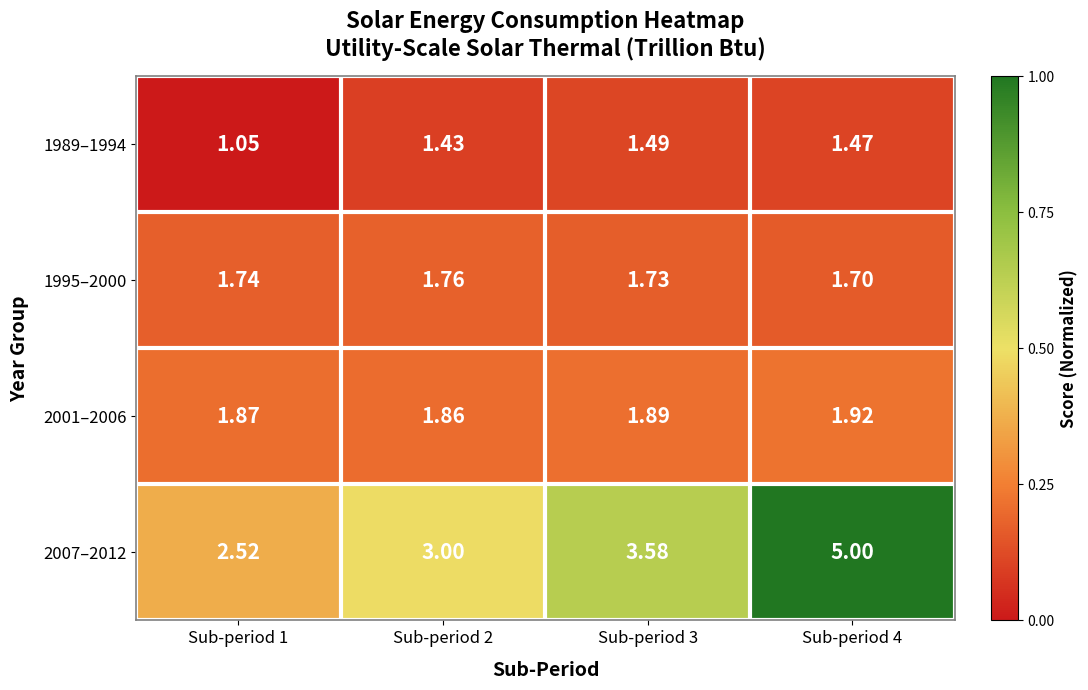

Is the value of 1989–1994 at Sub-period 3 greater than the value of 2001–2006 at Sub-period 3?

No